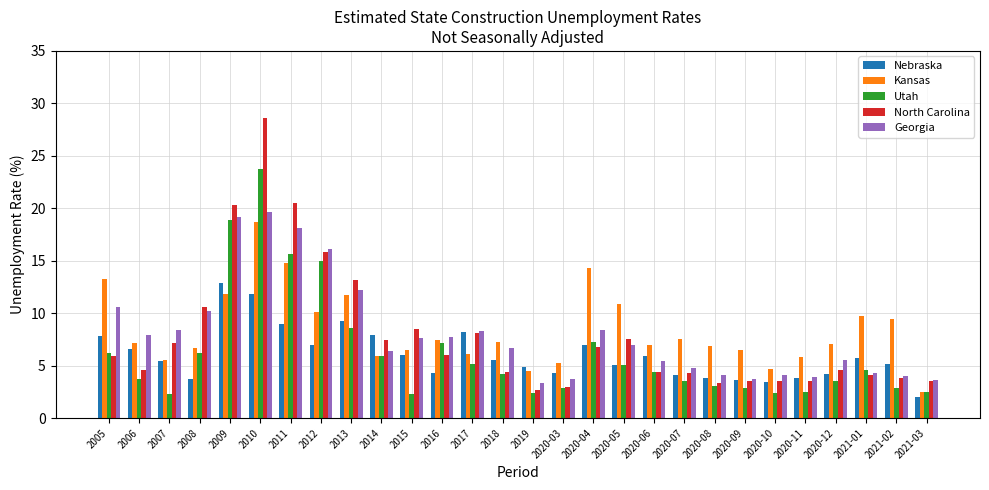

The North Carolina series shows 4.3 at 2020-07. True or false?

True